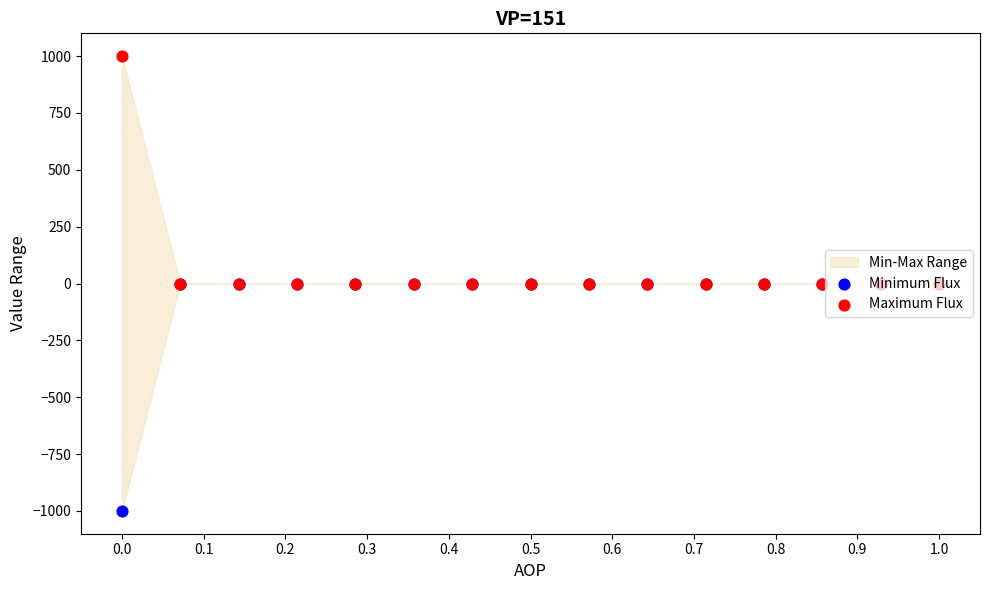

Which series contains the lowest Y value?

Minimum Flux